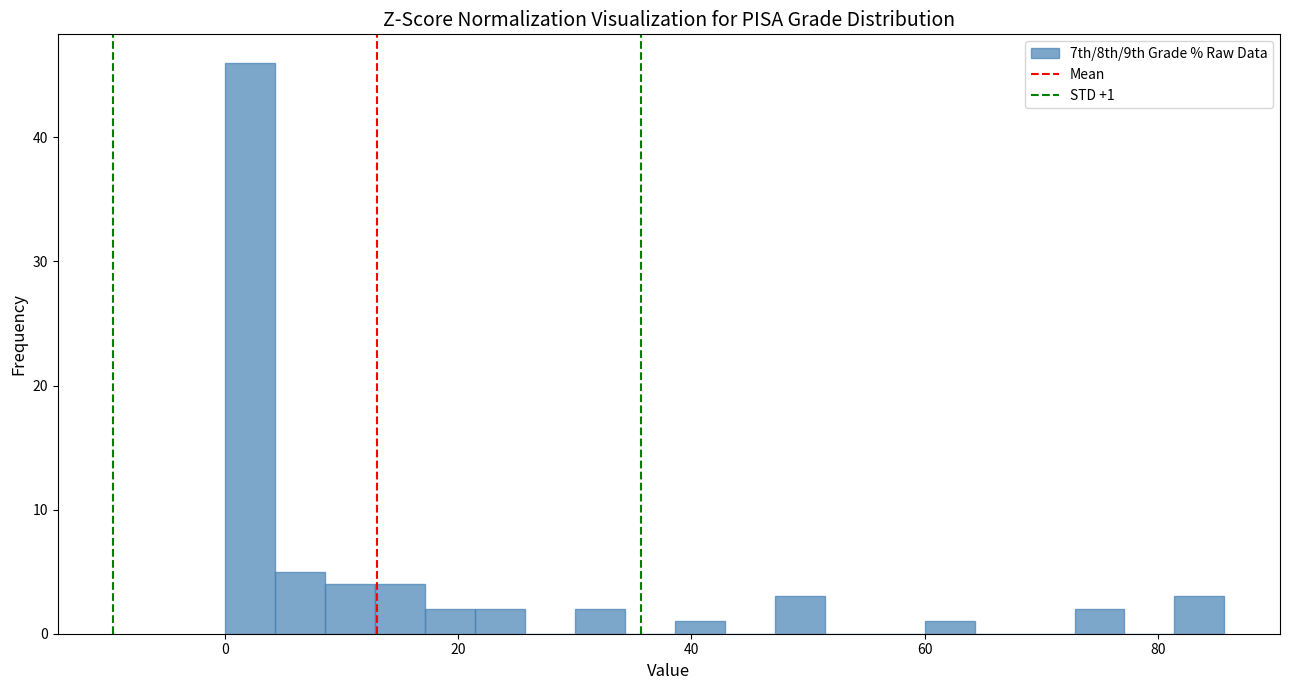

Read against the x-axis, roughly where is the centre of the tallest bar?

2